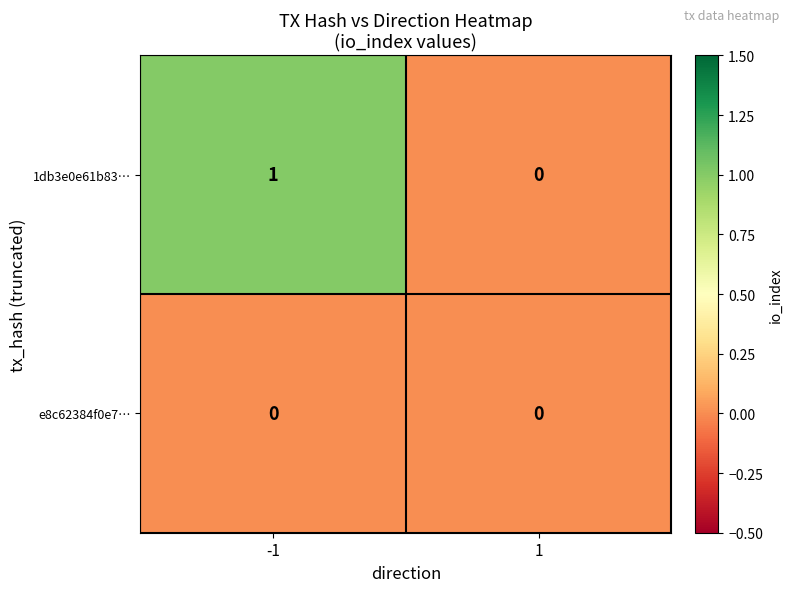

Reading left to right, list all the values displayed in this chart.

1db3e0e61b83…: -1=1	1=0
e8c62384f0e7…: -1=0	1=0